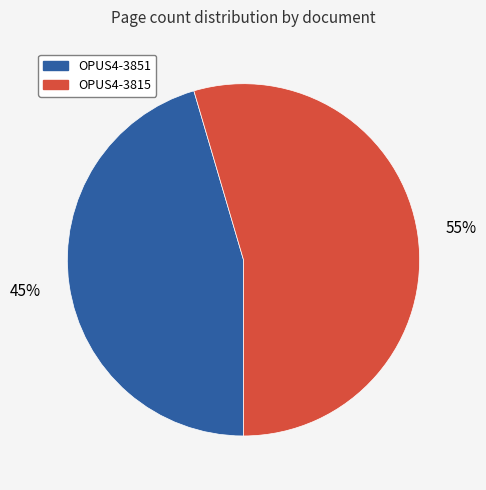

How many slices are in this pie chart?

2